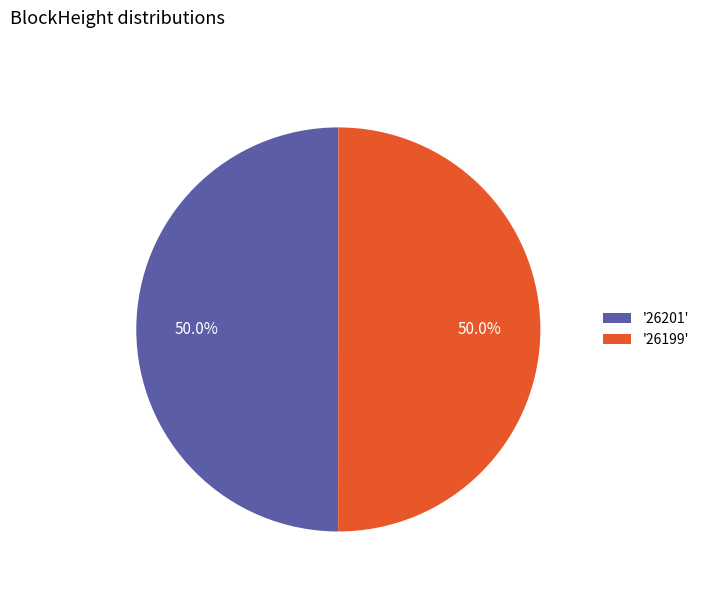

Combined, do '26201' and '26199' account for over 50%?

Yes